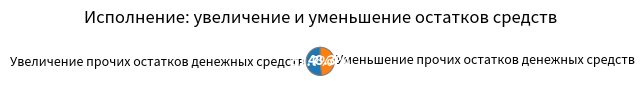

Is it true that Уменьшение прочих остатков денежных средств is 38% of the pie?

False